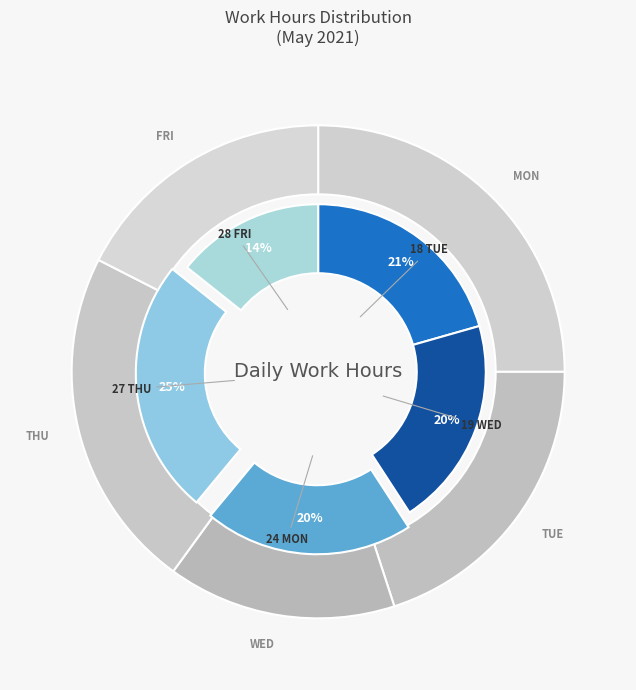

Is the sum of 18 Tue and 24 Mon greater than half?

No